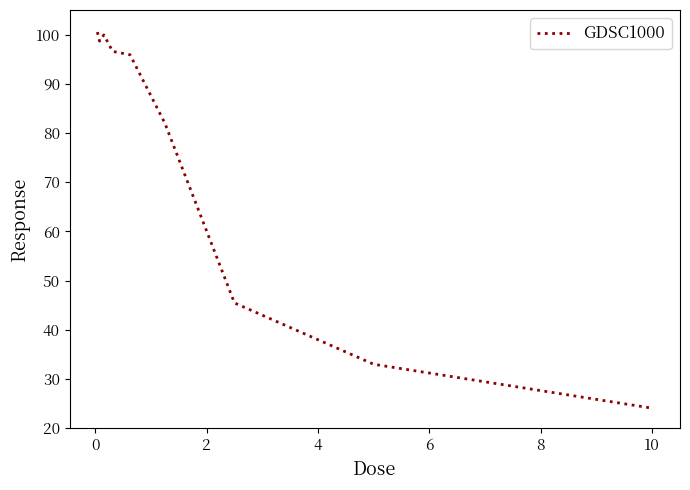

What is the smallest value displayed?

24.1